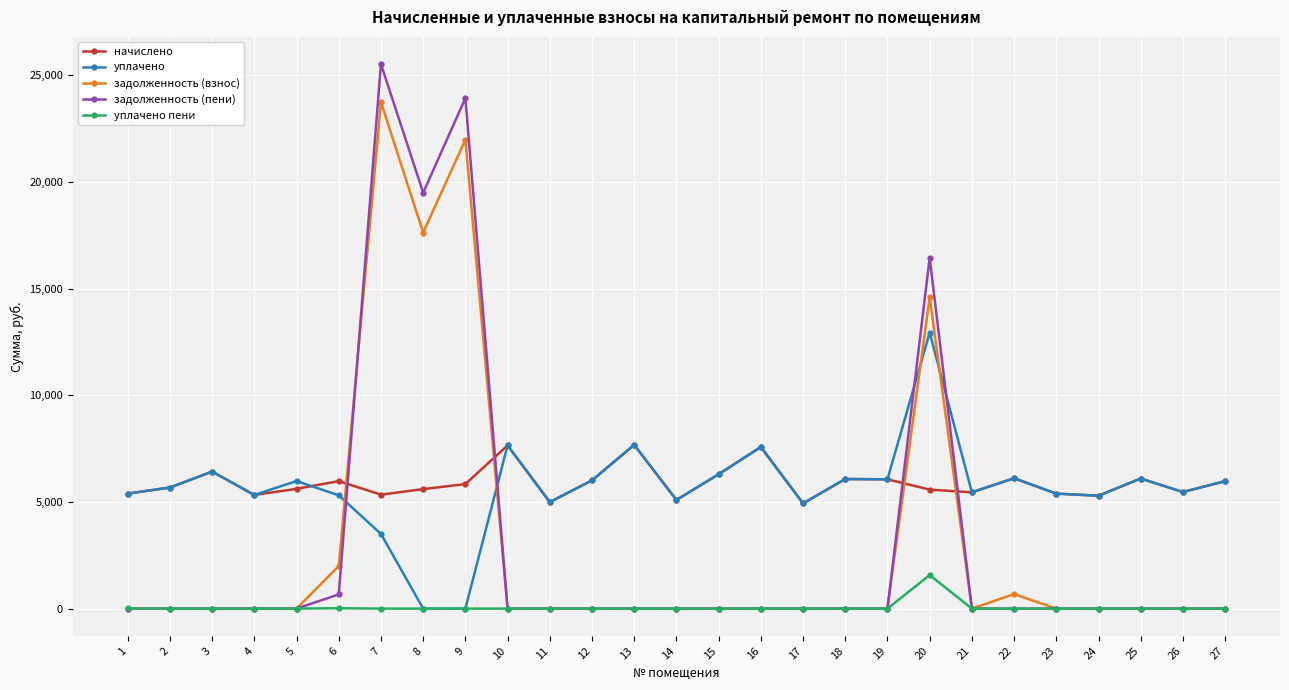

At which label does начислено first exceed 5675?

2